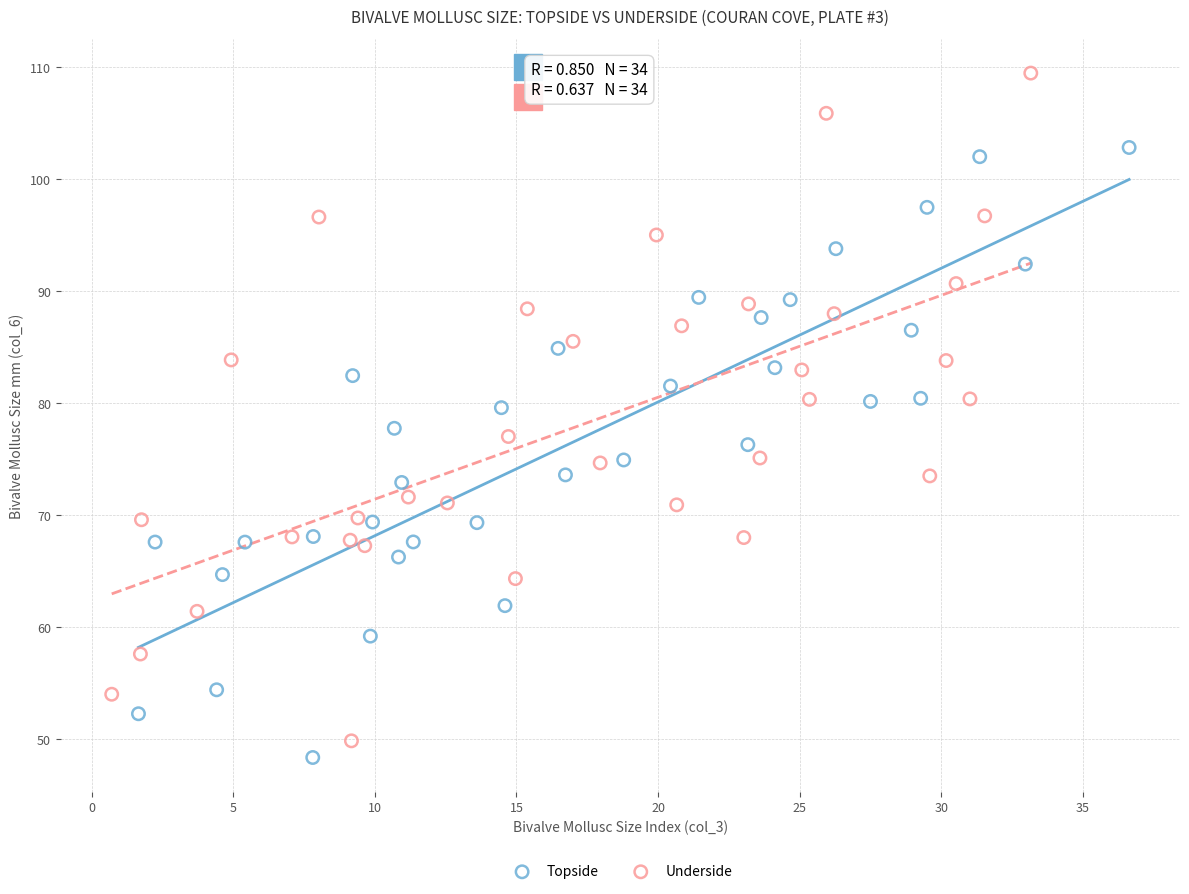

Which series contains the lowest Y value?

Topside